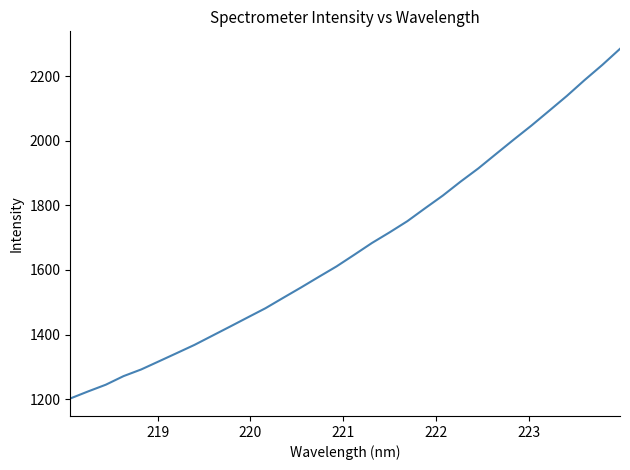

Is this an area chart (filled region under the line)?

No